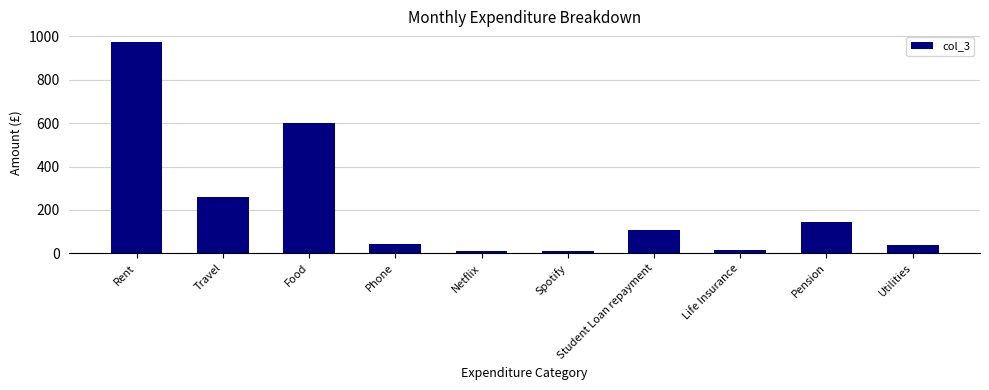

Which category has the highest value across all series?

Rent